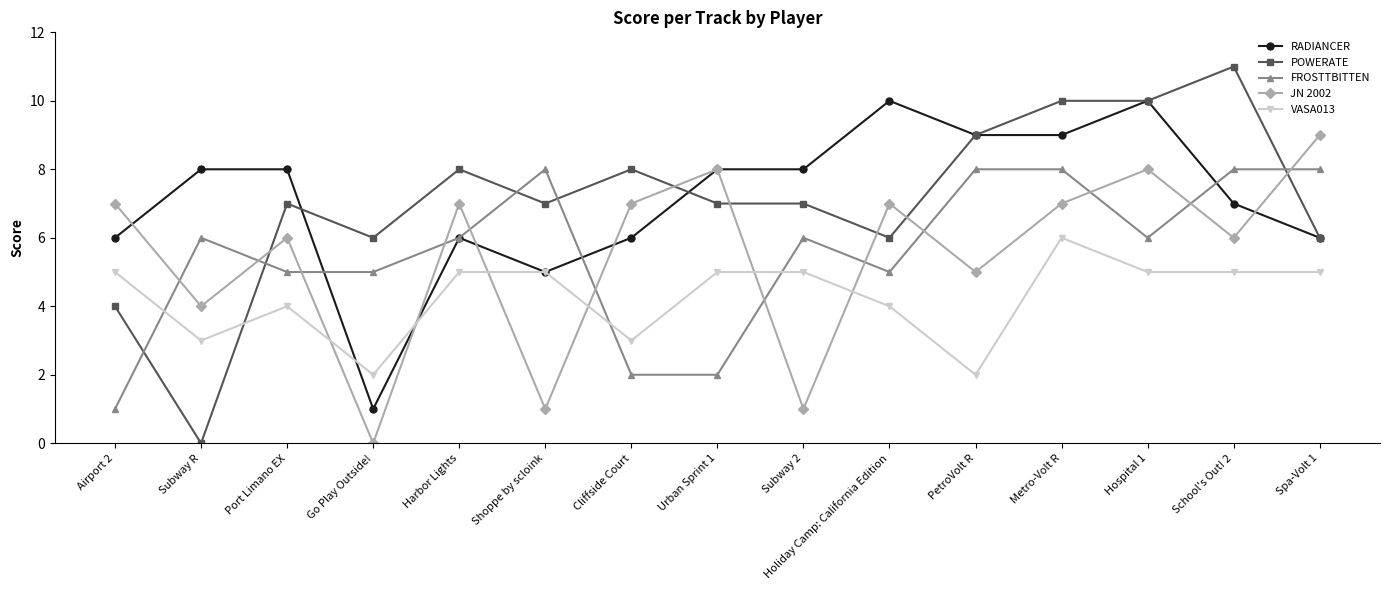

Rank the series by their maximum value, from lowest to highest.

VASA013, FROSTTBITTEN, JN 2002, RADIANCER, POWERATE